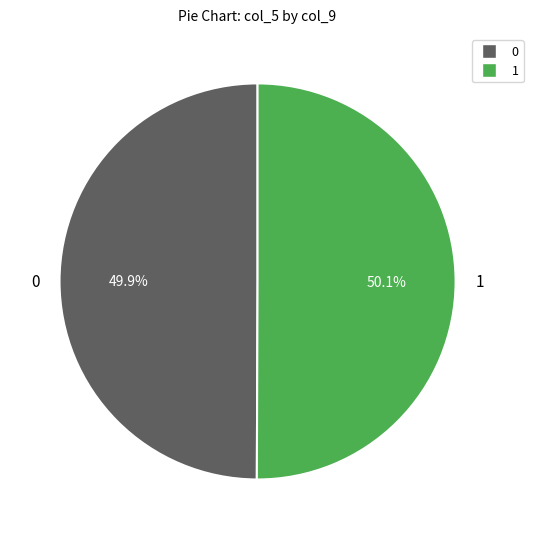

Does any single category account for the majority?

Yes